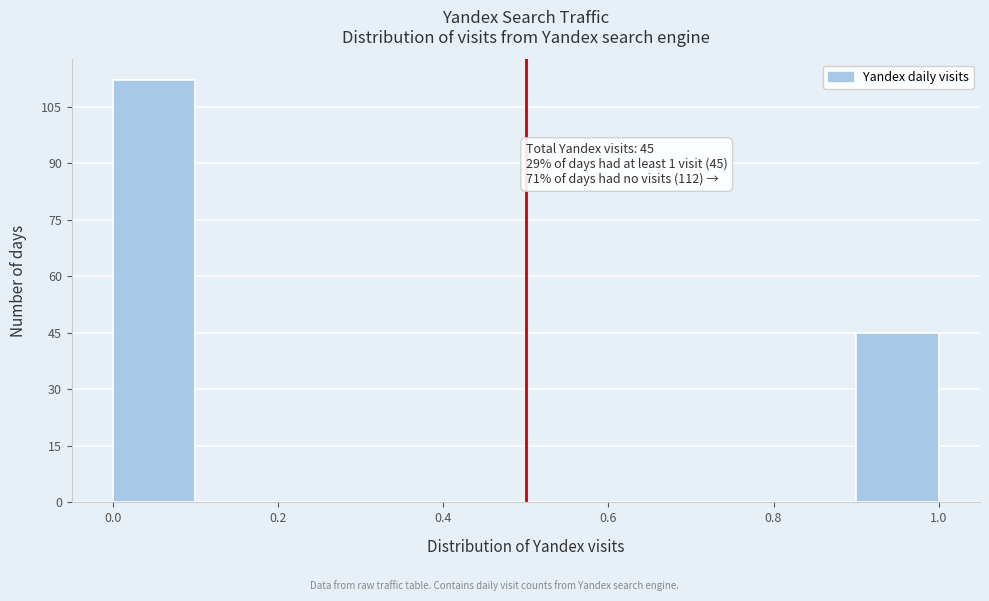

Over which range of the x-axis is the bar tallest?

0.0 to 0.1